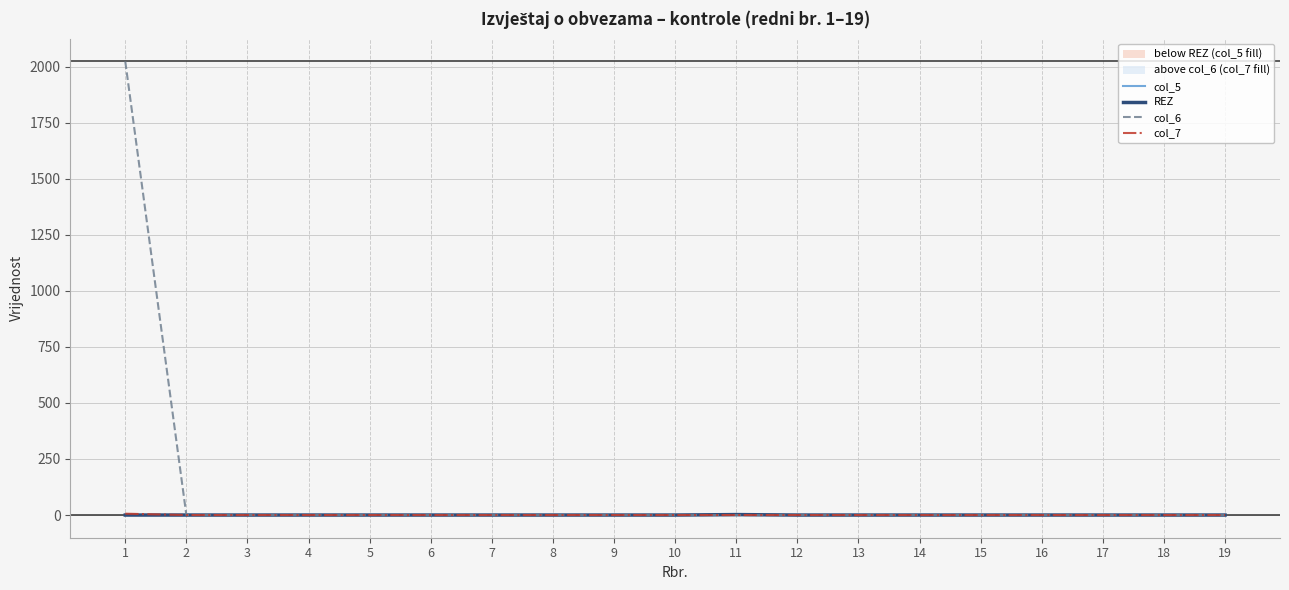

At how many categories does at least one series exceed 130?

1